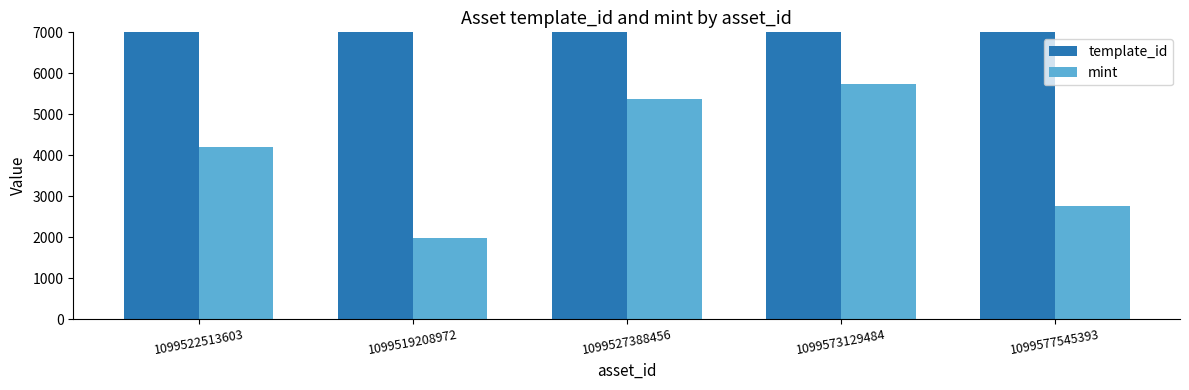

What is the label of the 2nd bar from the right?

1099573129484